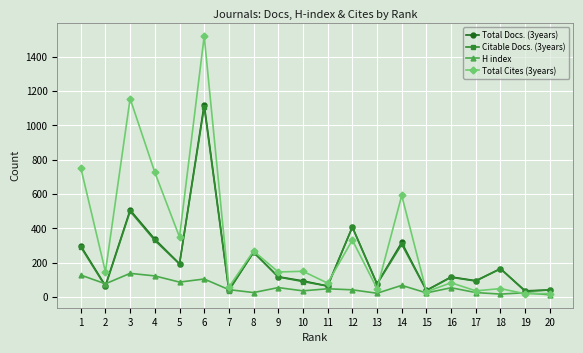

True or false: H index has more than 0 interior local peaks.

True